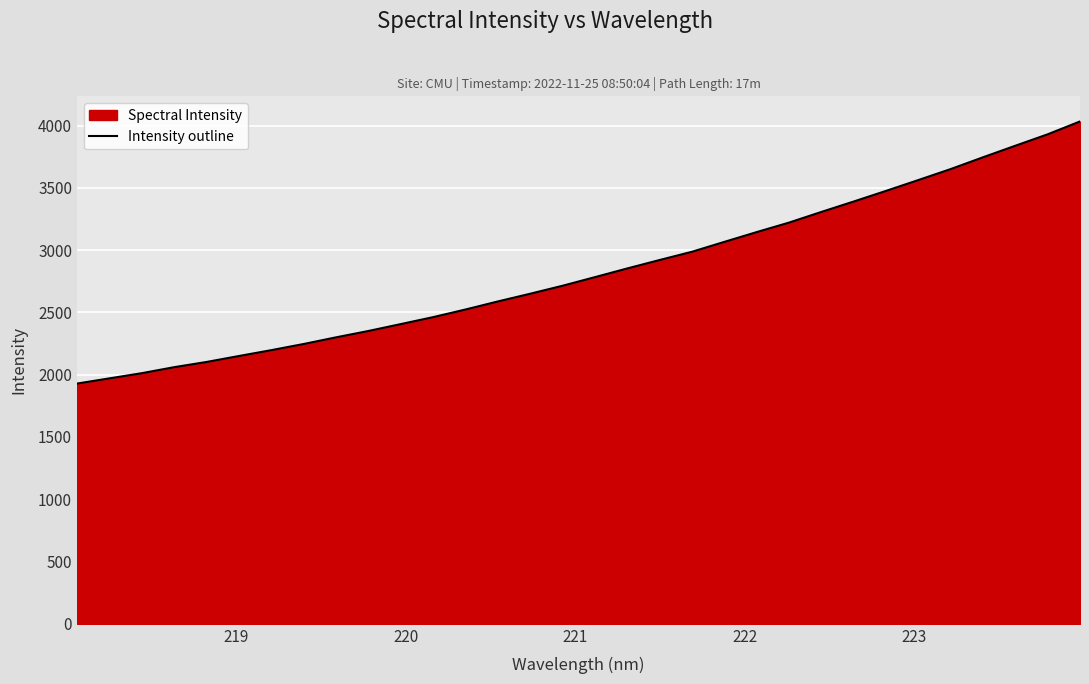

What is the value of the 15th point from the left?

2650.5